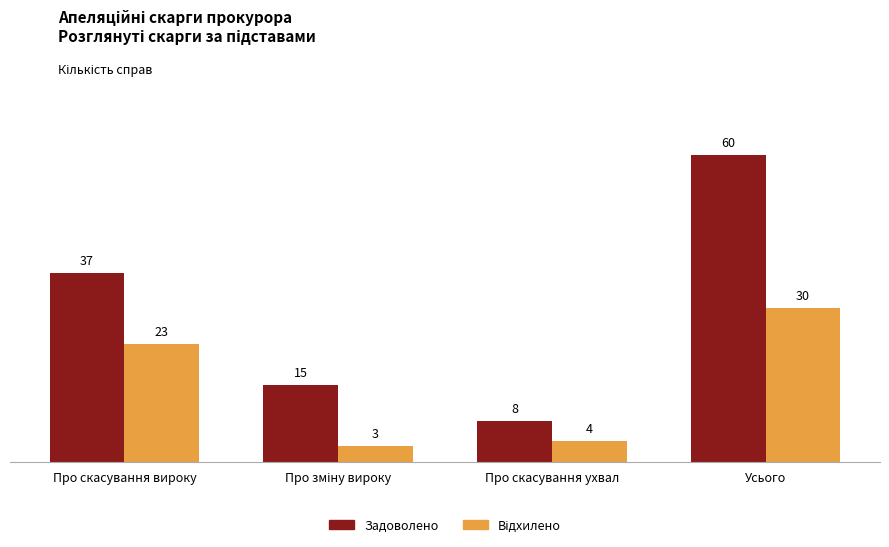

Which series has the largest range (max minus min)?

Задоволено